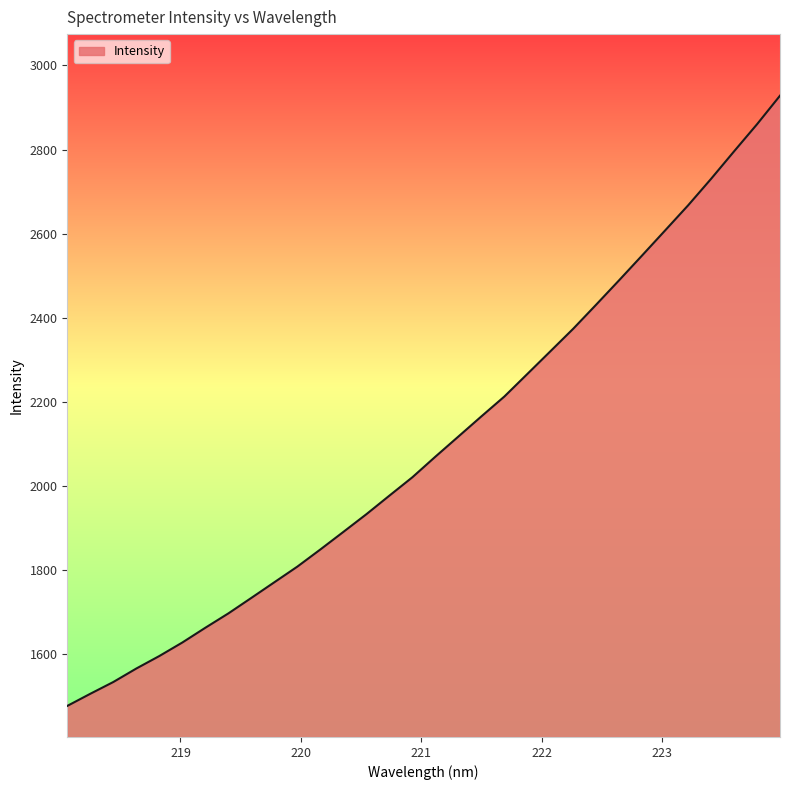

What is the smallest value displayed?

1477.0